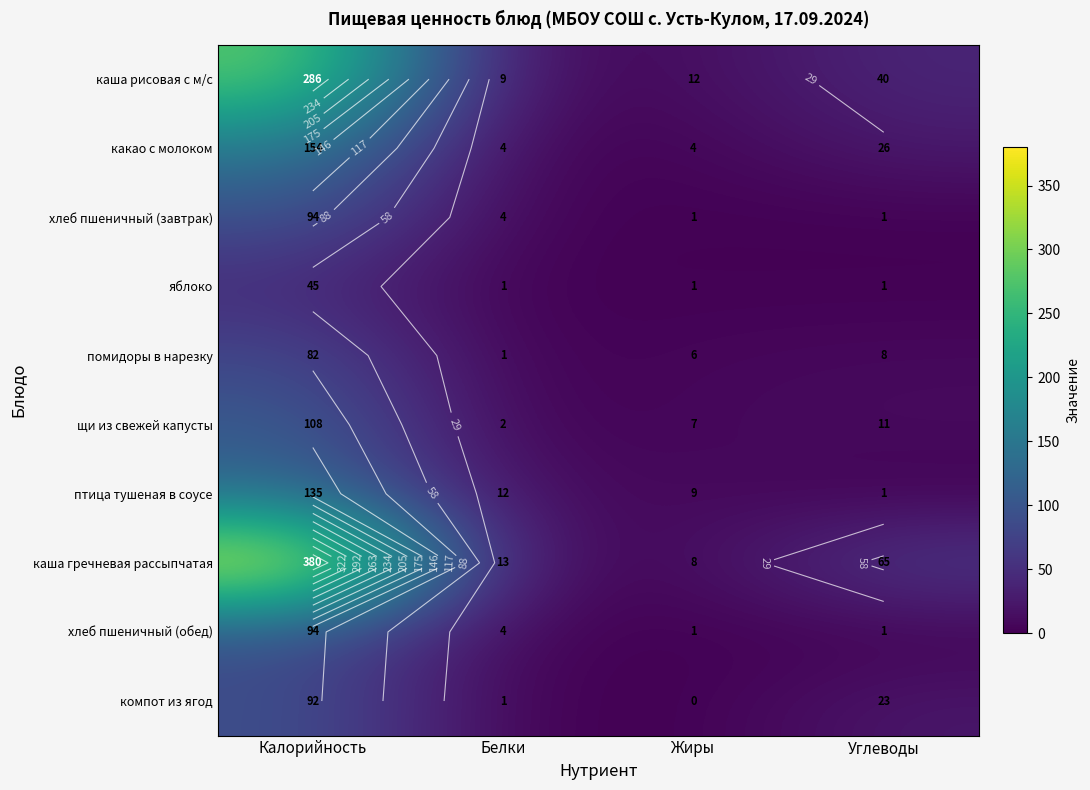

Between Калорийность and Белки, which is larger?

Калорийность